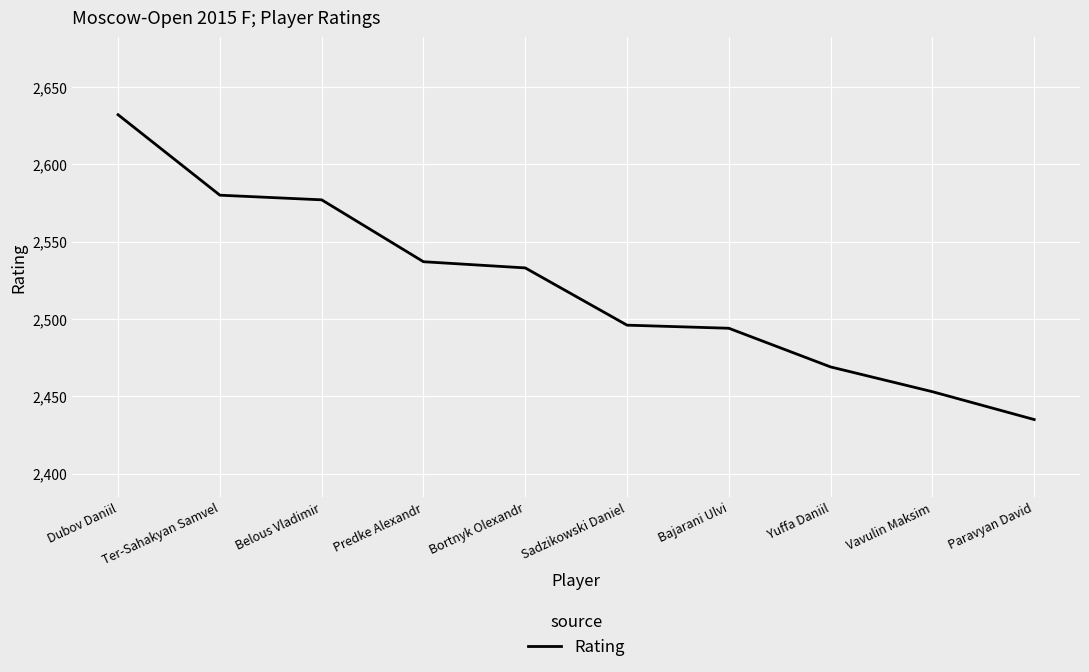

Which label corresponds to the smallest value in the chart?

Paravyan David